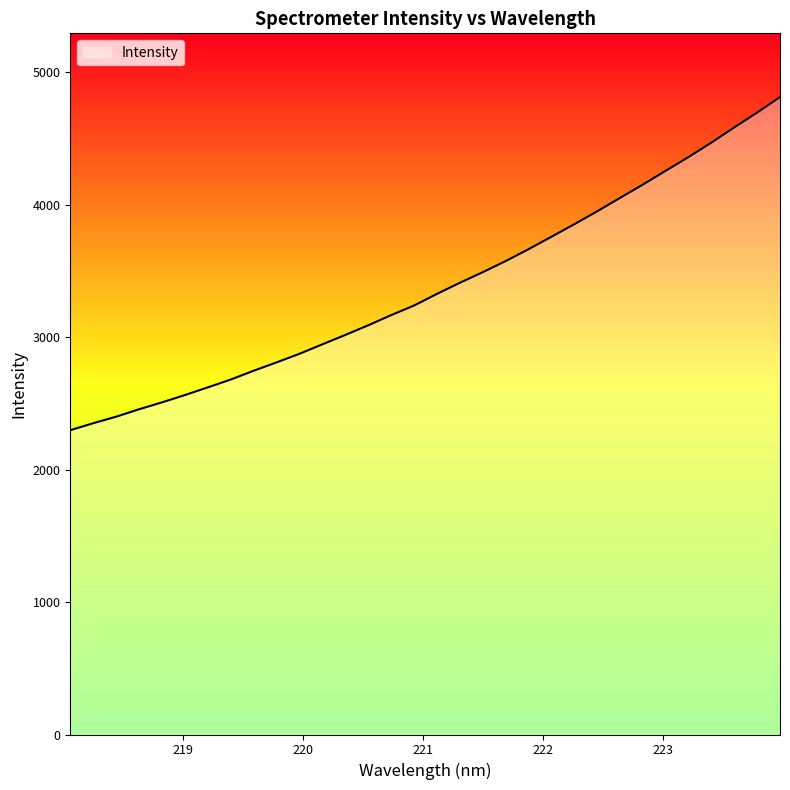

What is the difference between the maximum and minimum values?

2515.7